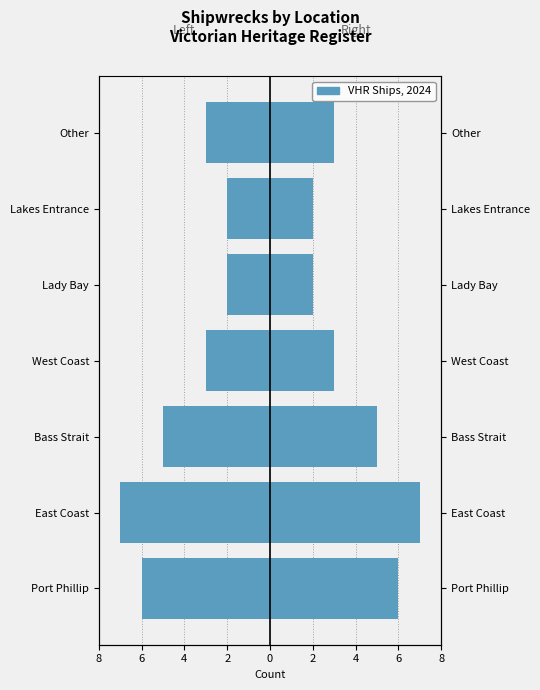

True or false: Count (Right) has a value of 11 at 6.

False